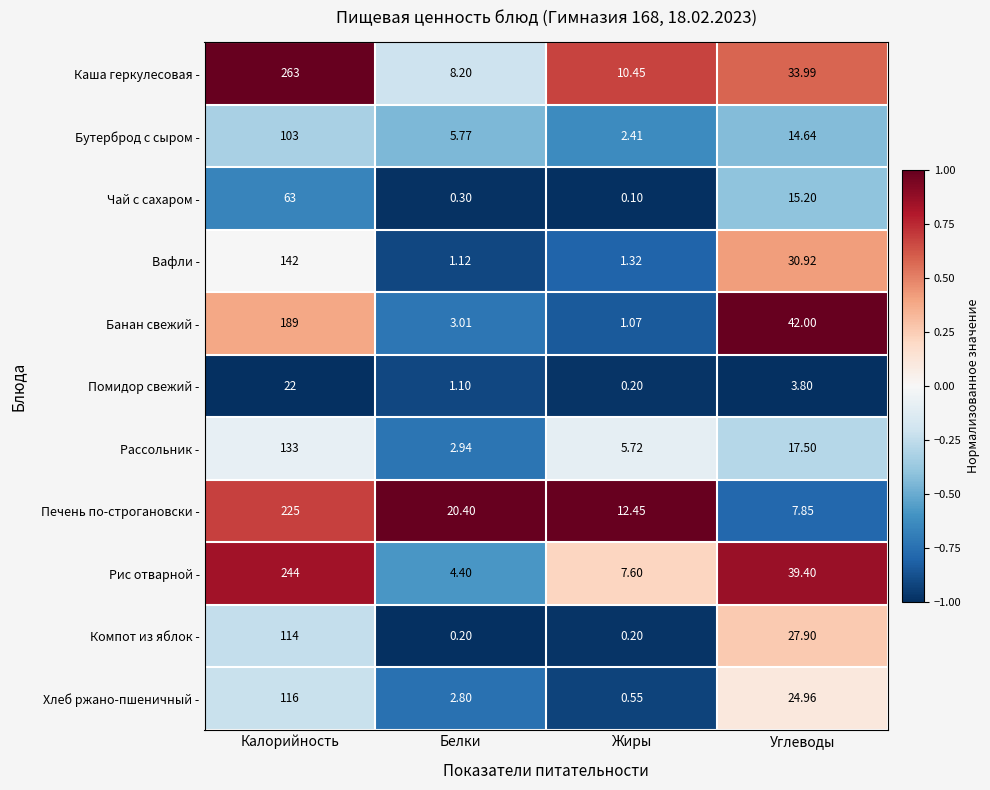

What is the total value across all series at Белки?

50.2